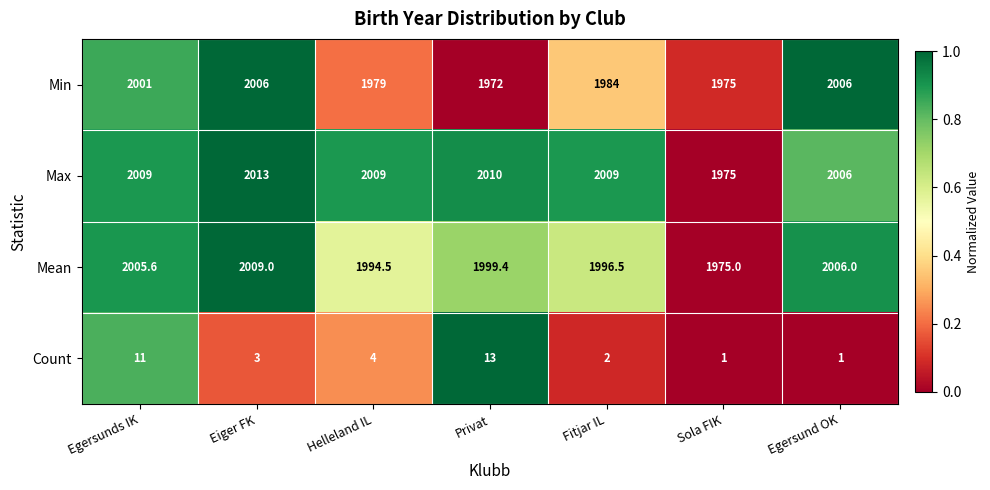

Is the value of Mean at Egersunds IK greater than the value of Count at Helleland IL?

Yes